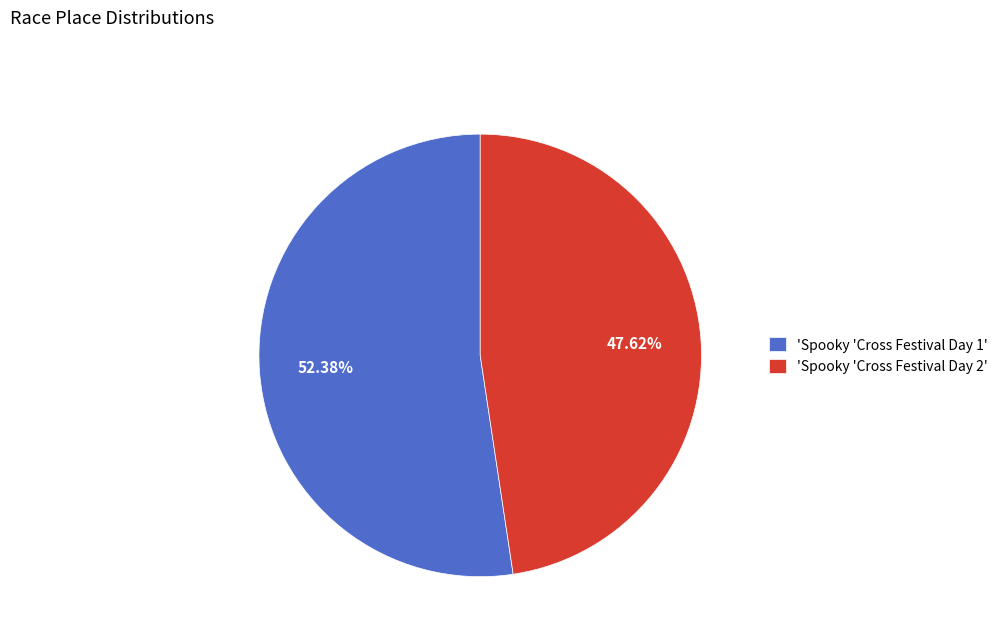

Rank the categories by value from lowest to highest.

'Spooky 'Cross Festival Day 2', 'Spooky 'Cross Festival Day 1'